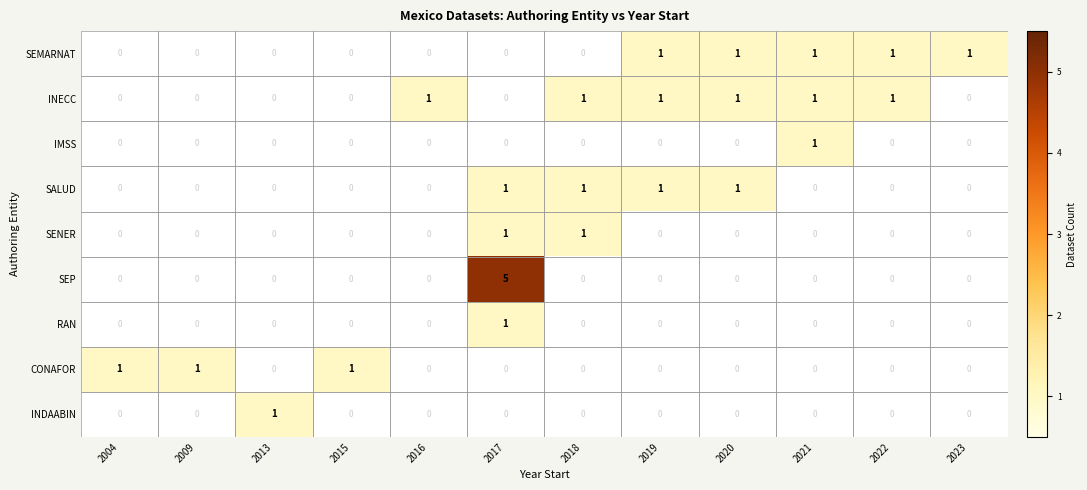

What is the difference between the highest and lowest values at 2017?

5